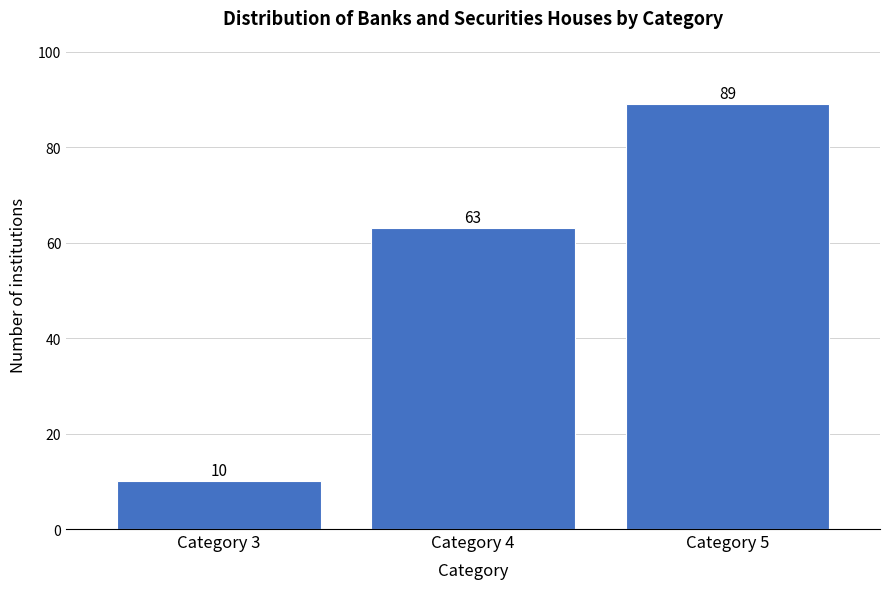

Reading left to right, list all the values displayed in this chart.

Category 3=10	Category 4=63	Category 5=89